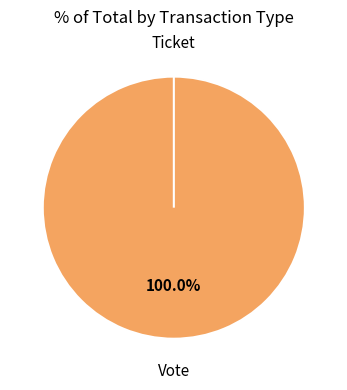

Does Vote represent more than half of the total?

Yes